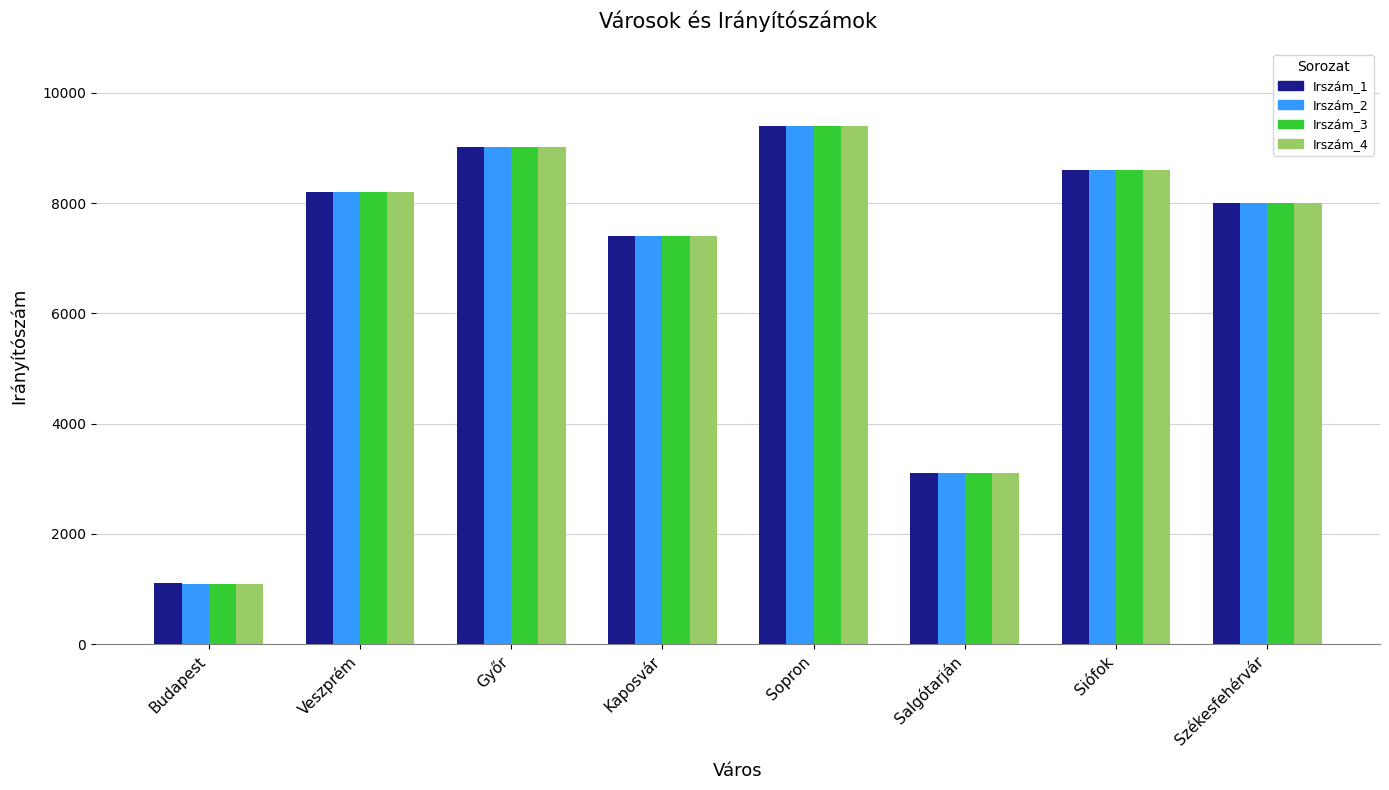

What is the label of the 6th bar from the left?

Salgótarján